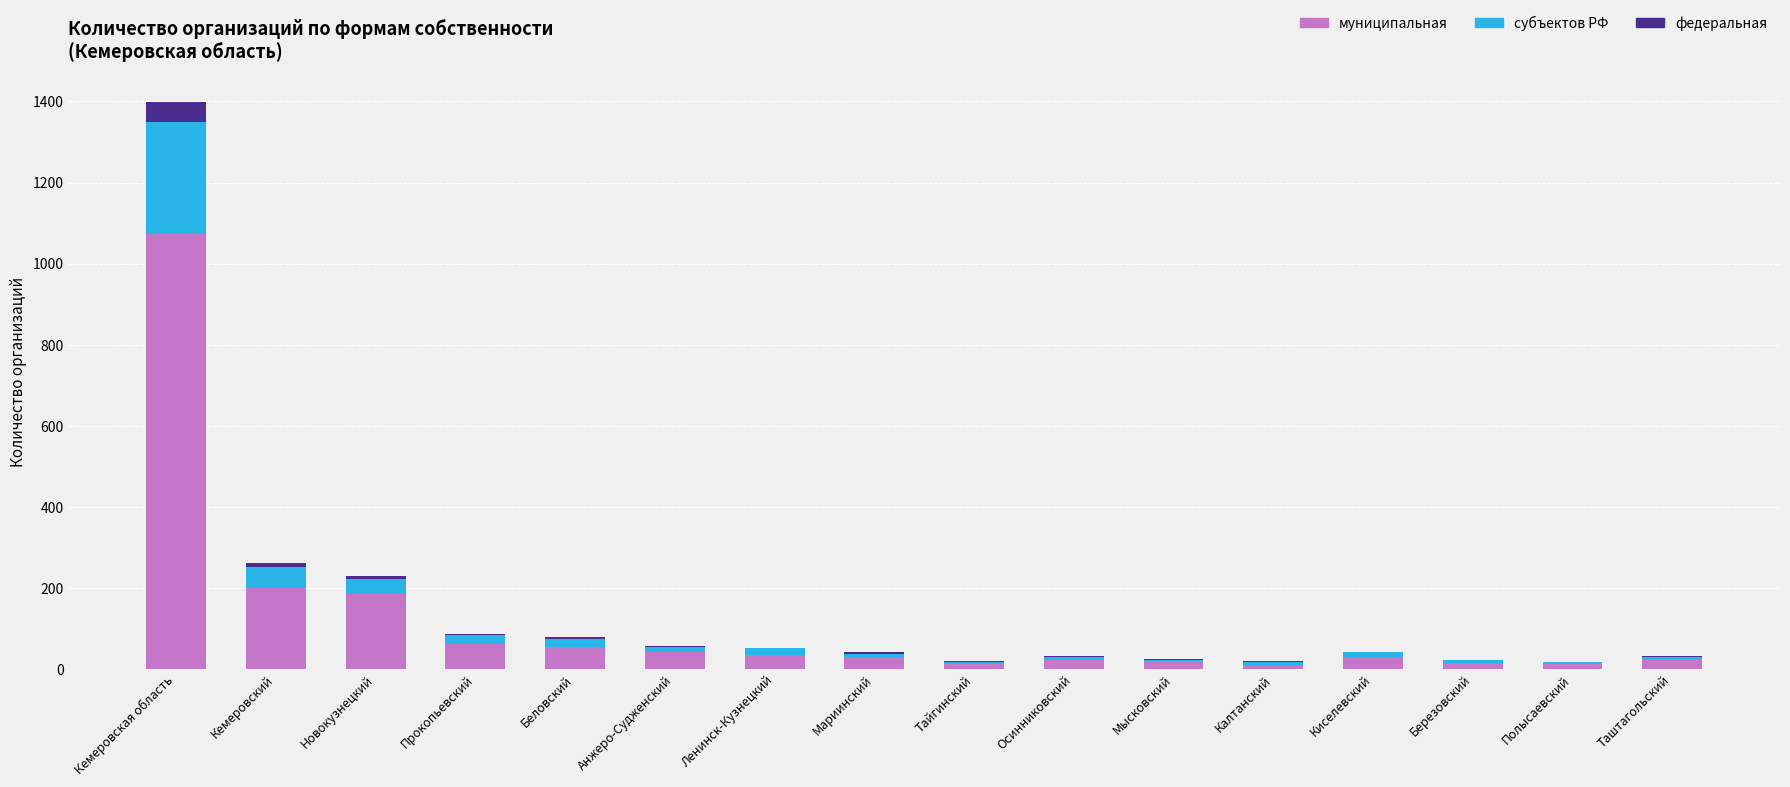

What is the highest value of the муниципальная series?

1073